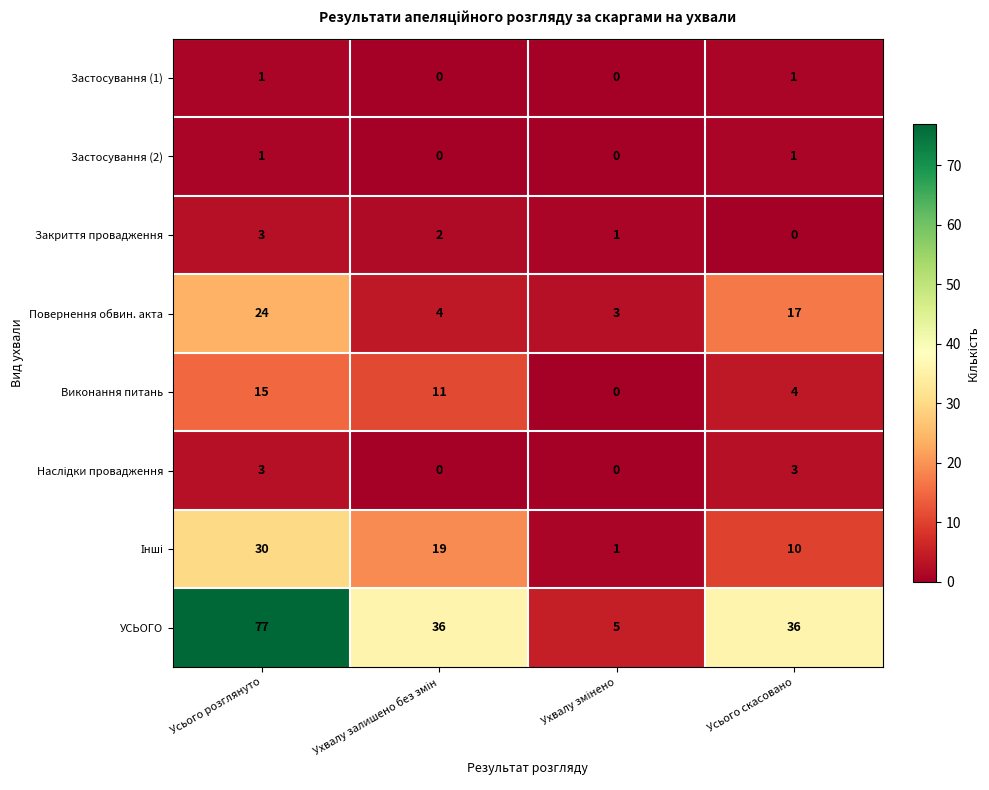

How many distinct data groups are displayed?

8